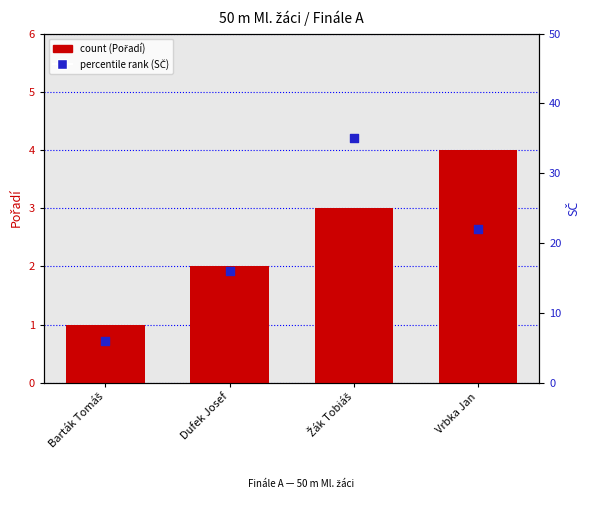

What are all the series names shown in the legend?

count (Pořadí), percentile rank (SČ)